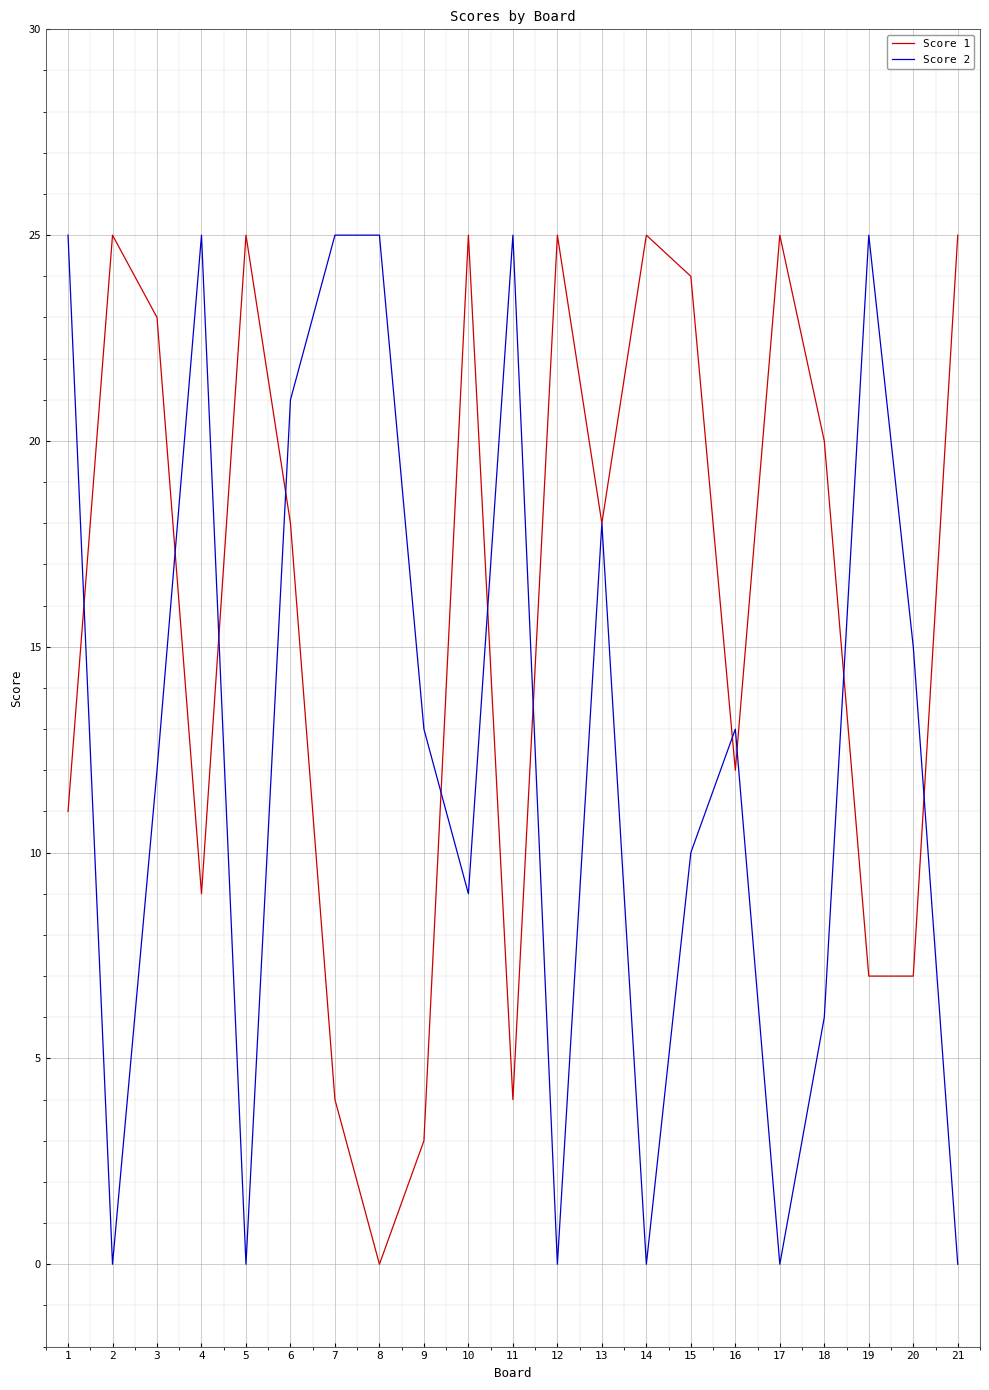

Reading left to right, transcribe all the data shown in this chart.

Score 1: 1=11	2=25	3=23	4=9	5=25	6=18	7=4	8=0	9=3	10=25	11=4	12=25	13=18	14=25	15=24	16=12	17=25	18=20	19=7	20=7	21=25
Score 2: 1=25	2=0	3=12	4=25	5=0	6=21	7=25	8=25	9=13	10=9	11=25	12=0	13=18	14=0	15=10	16=13	17=0	18=6	19=25	20=15	21=0